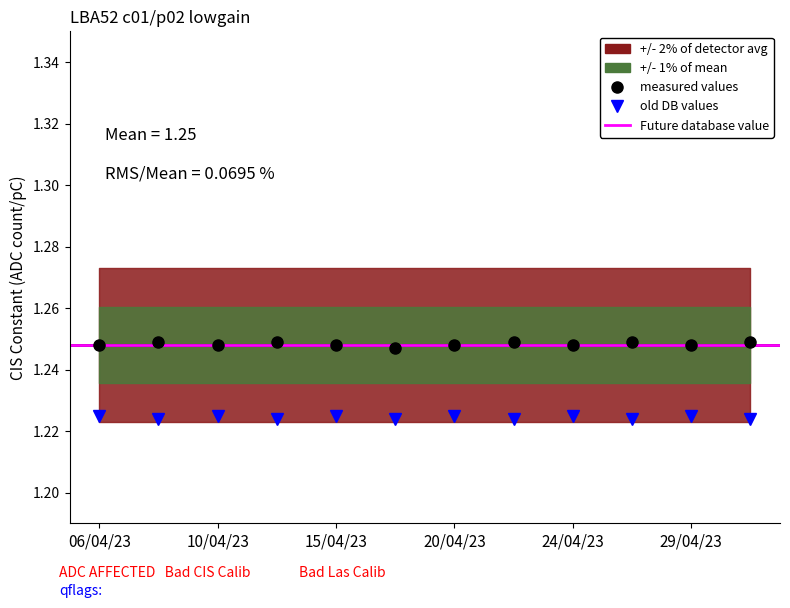

Is this an area chart (filled region under the line)?

No